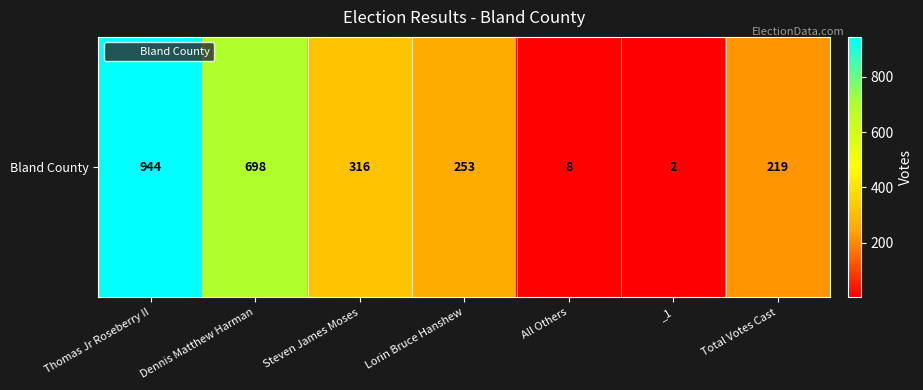

Where does the data first go above 253?

Thomas Jr Roseberry II